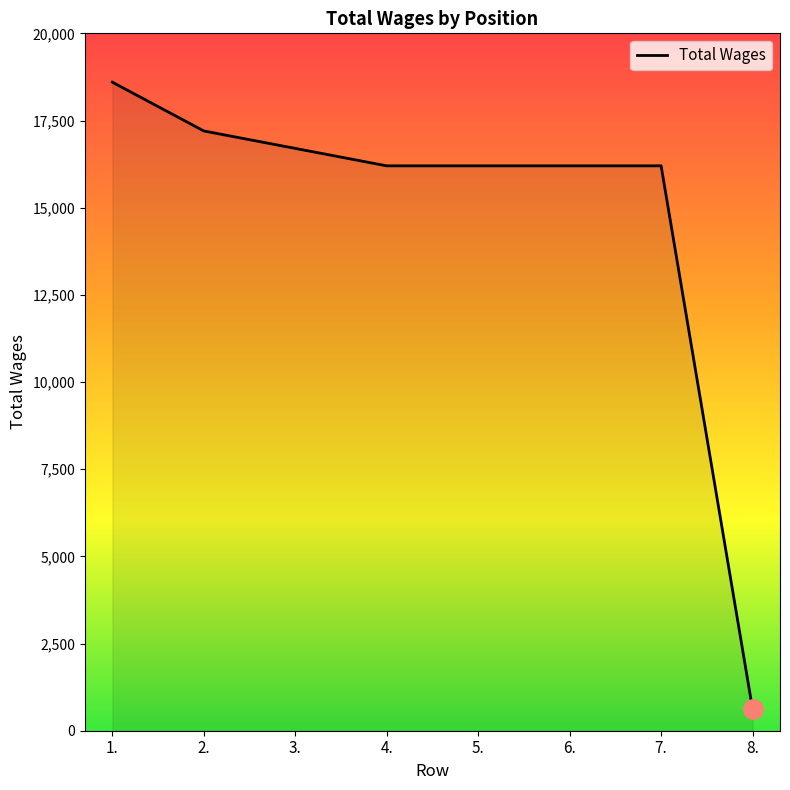

Approximately how many times larger is the value at 5. compared to 8.?

26.0